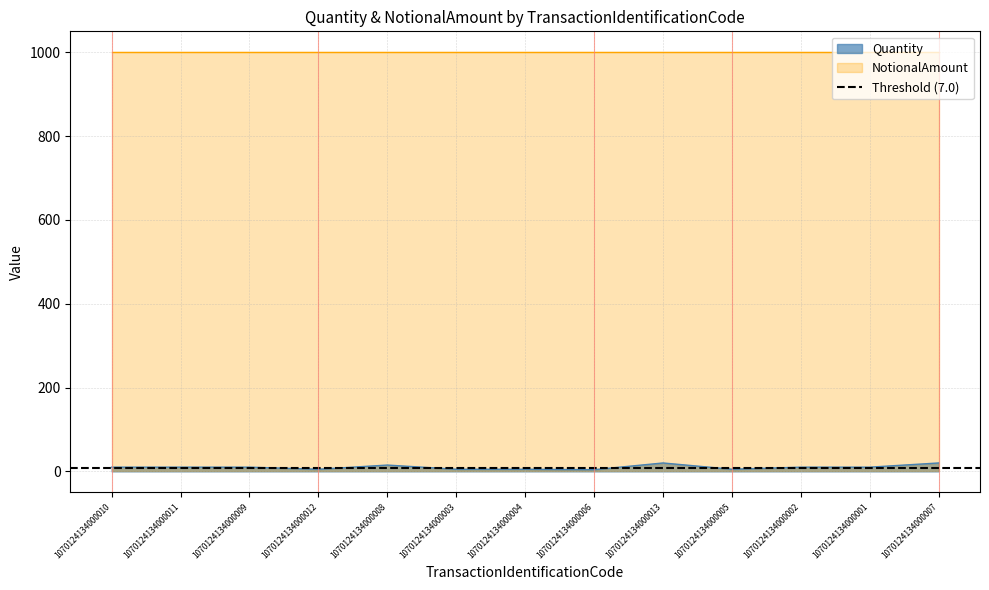

What is the value of the 13th point from the left?

20